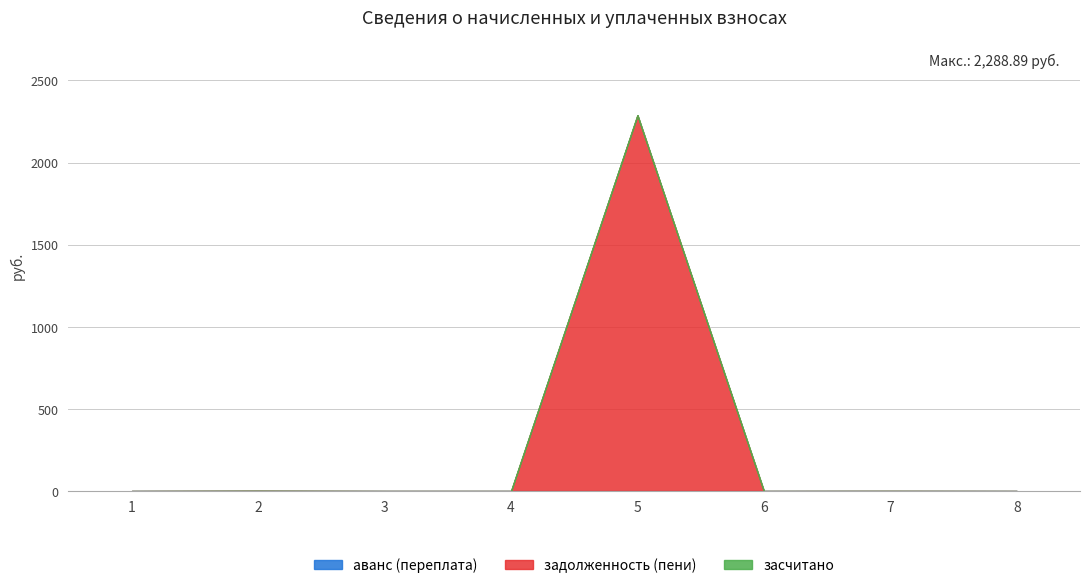

At which category does the chart reach its minimum across all series?

1